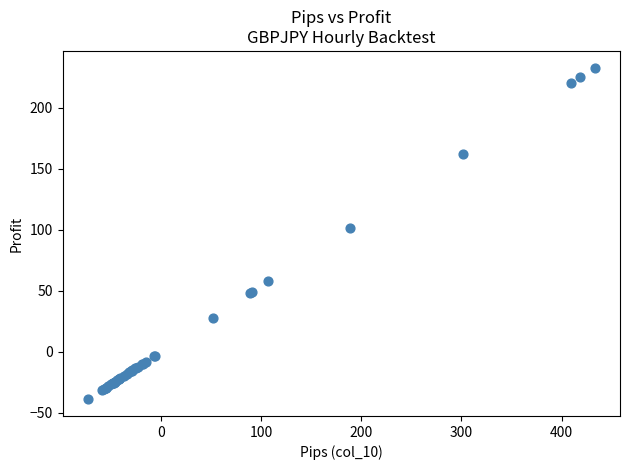

What Y value in the scatter plot is closest to 96?

101.7